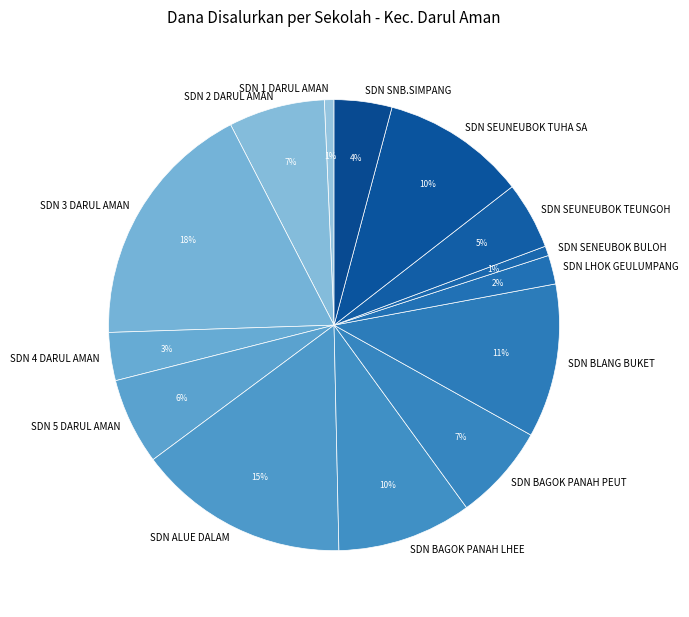

True or false: SDN SNB.SIMPANG accounts for 4% of the total.

True